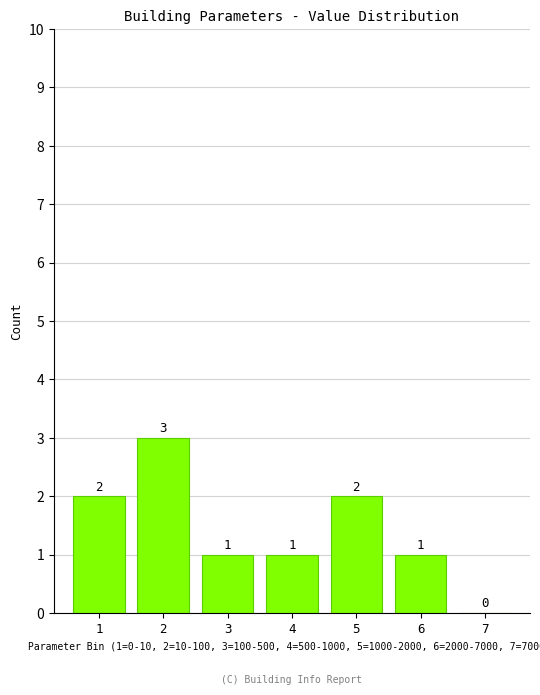

Reading left to right, list all the values displayed in this chart.

1=2	2=3	3=1	4=1	5=2	6=1	7=0